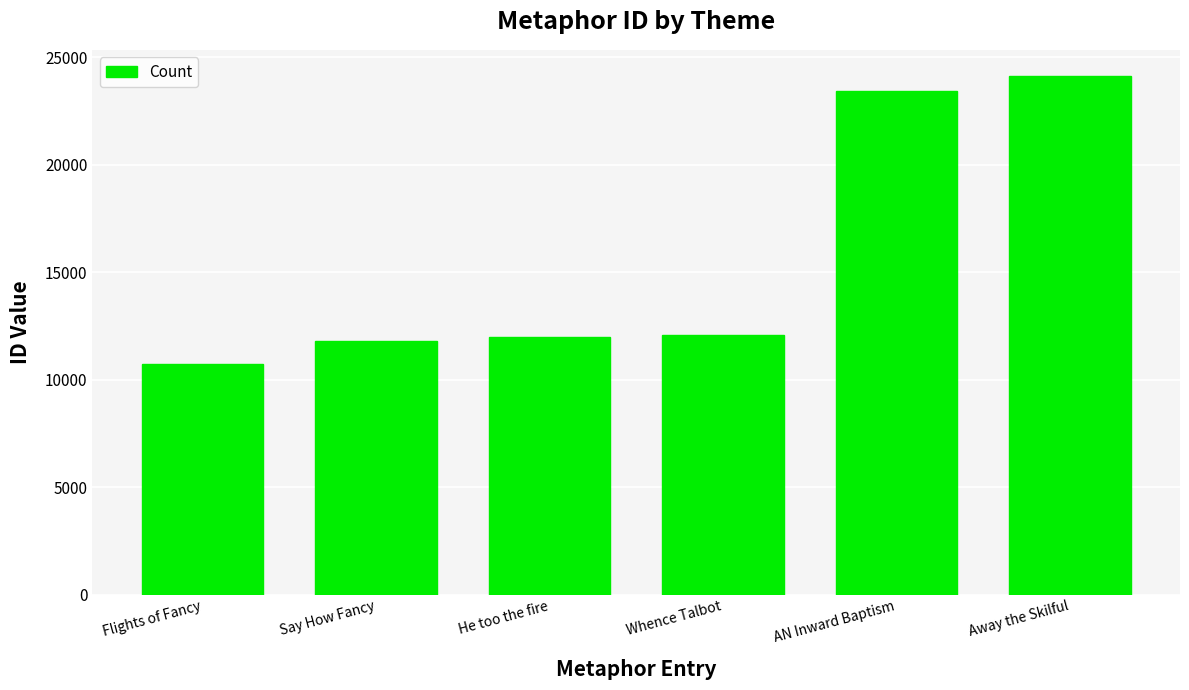

What is the value of the 3rd bar from the left?

11999